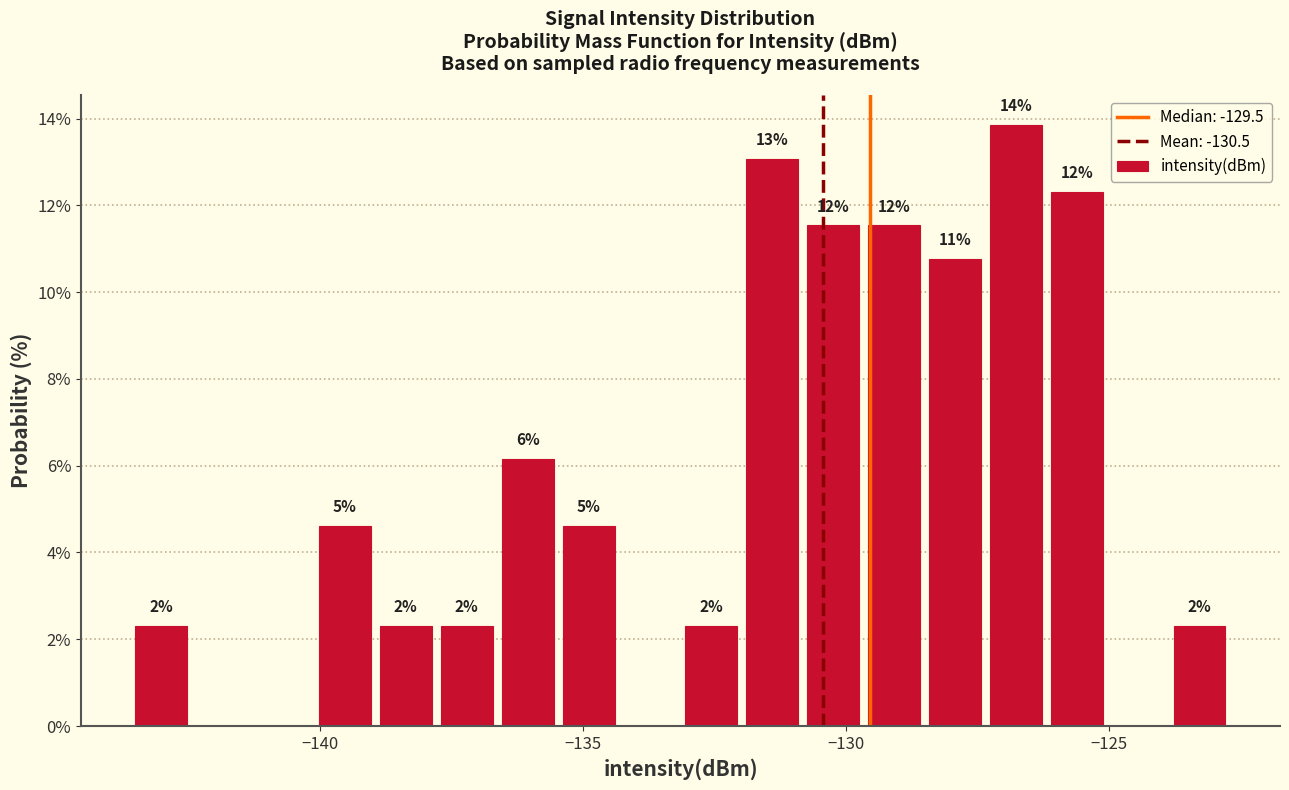

Read against the x-axis, roughly where is the centre of the tallest bar?

-127.0